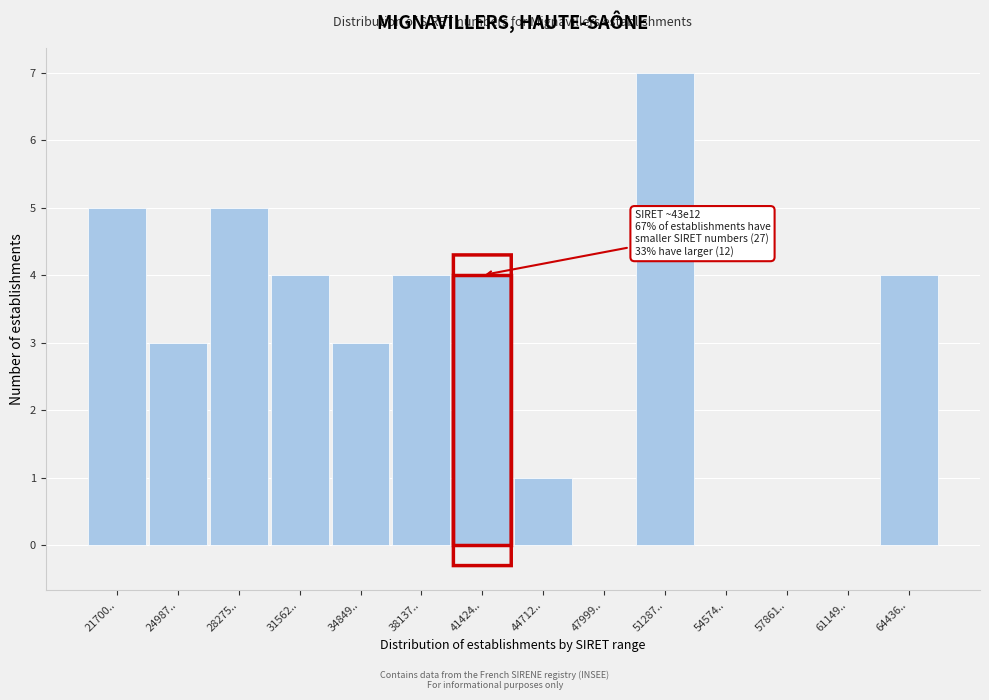

Reading left to right, extract all data points from this chart.

21700..=5	24987..=3	28275..=5	31562..=4	34849..=3	38137..=4	41424..=4	44712..=1	47999..=0	51287..=7	54574..=0	57861..=0	61149..=0	64436..=4